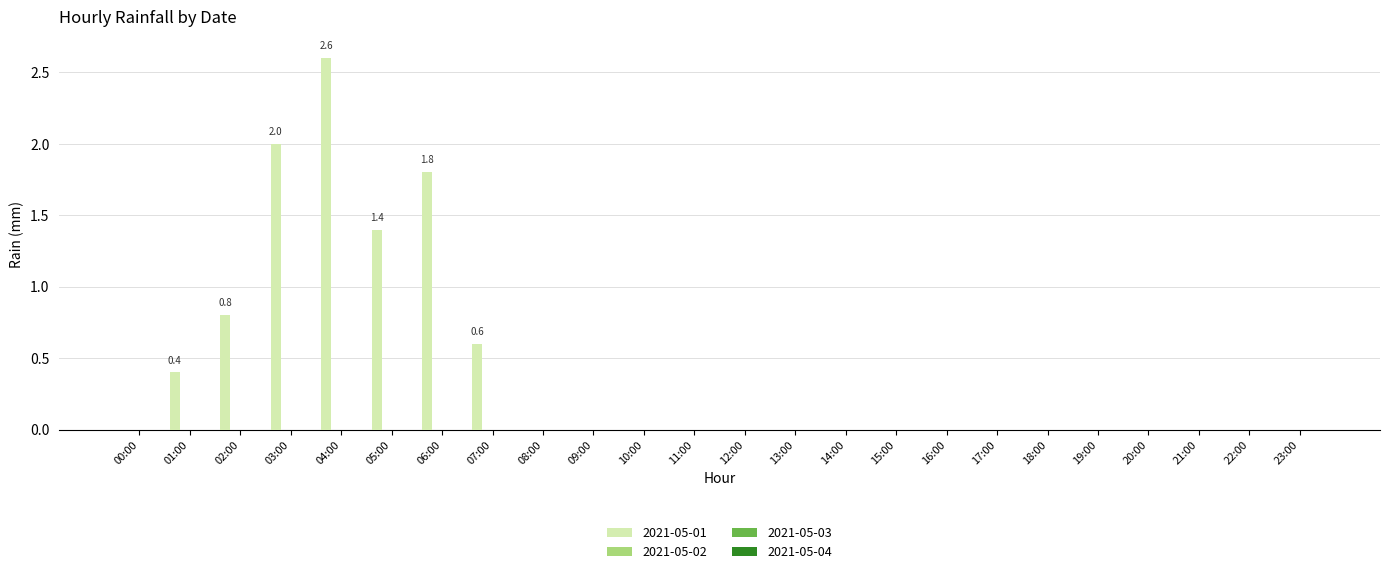

What is the greatest value displayed?

2.6